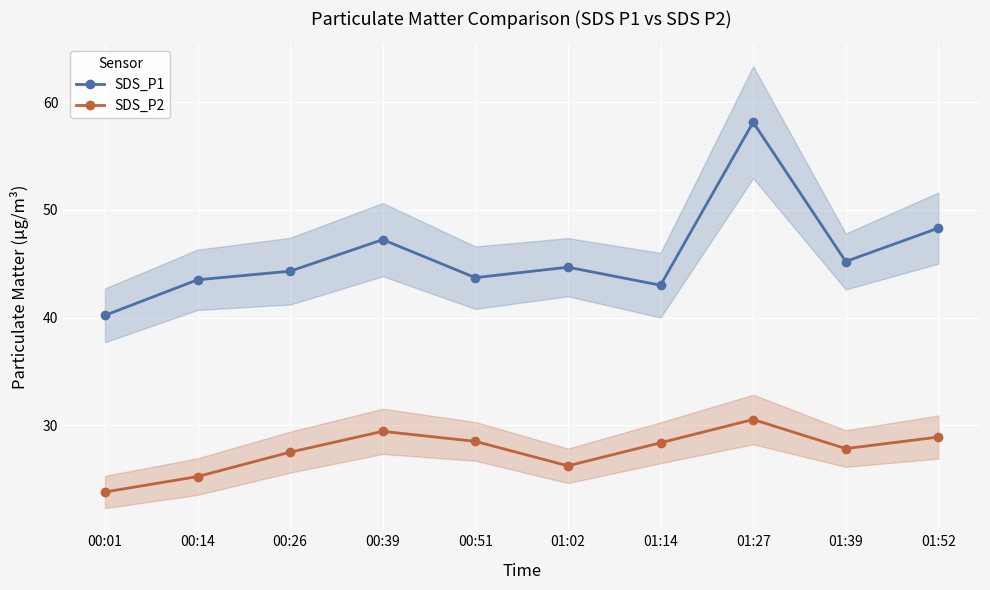

Which series has the largest total across all categories?

SDS_P1